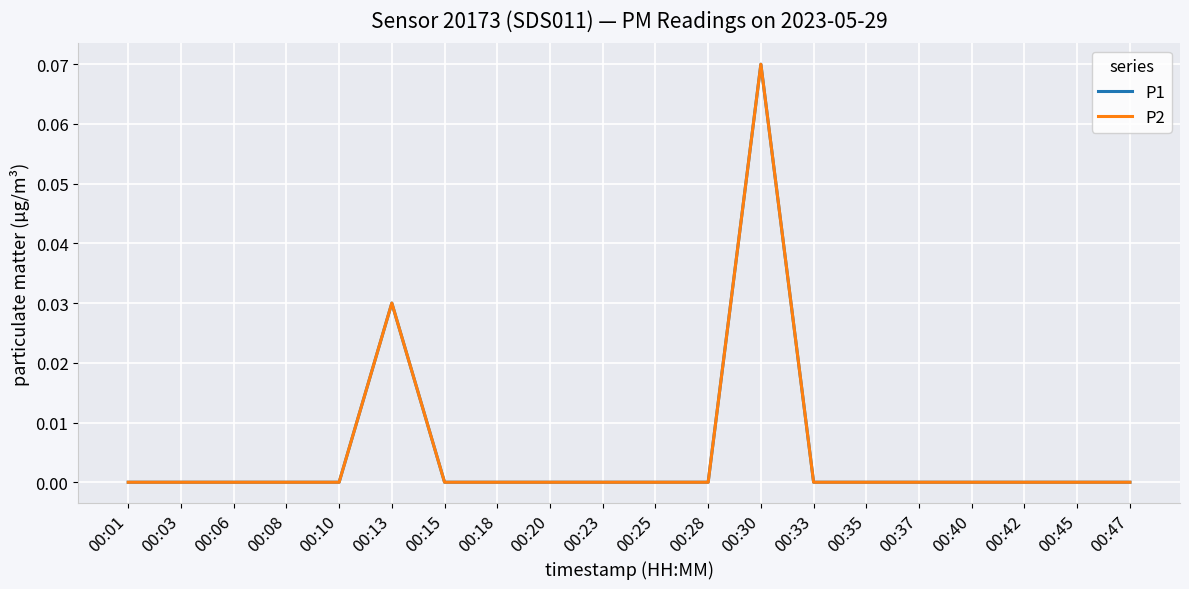

Does the chart have visible grid lines?

Yes